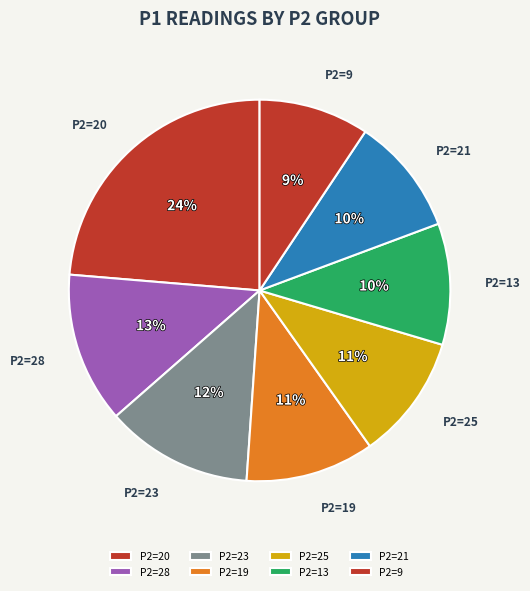

The P2=9 slice represents 9% of the pie. True or false?

True